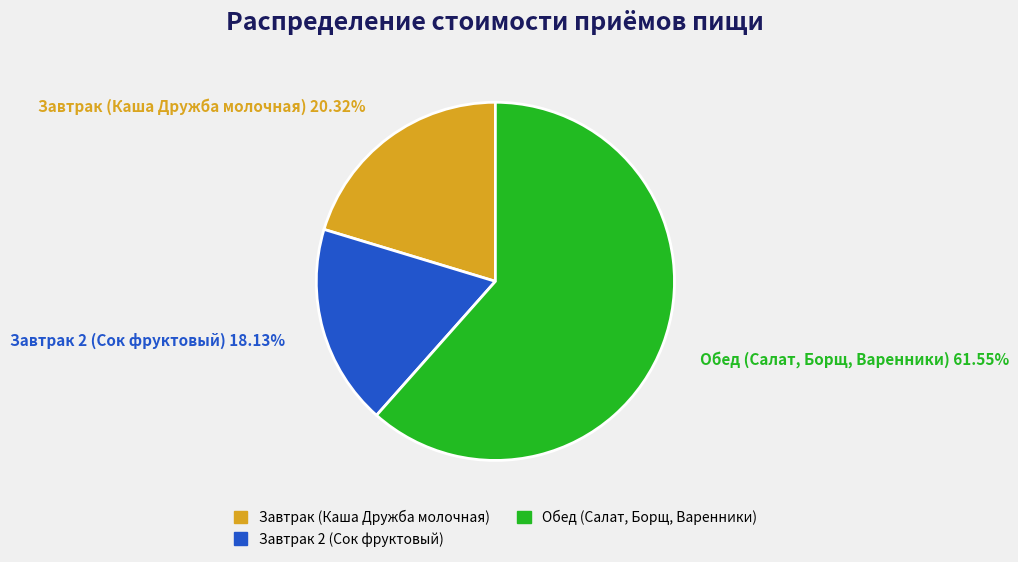

To the nearest percent, what is the difference between the largest and smallest slice percentages?

43%